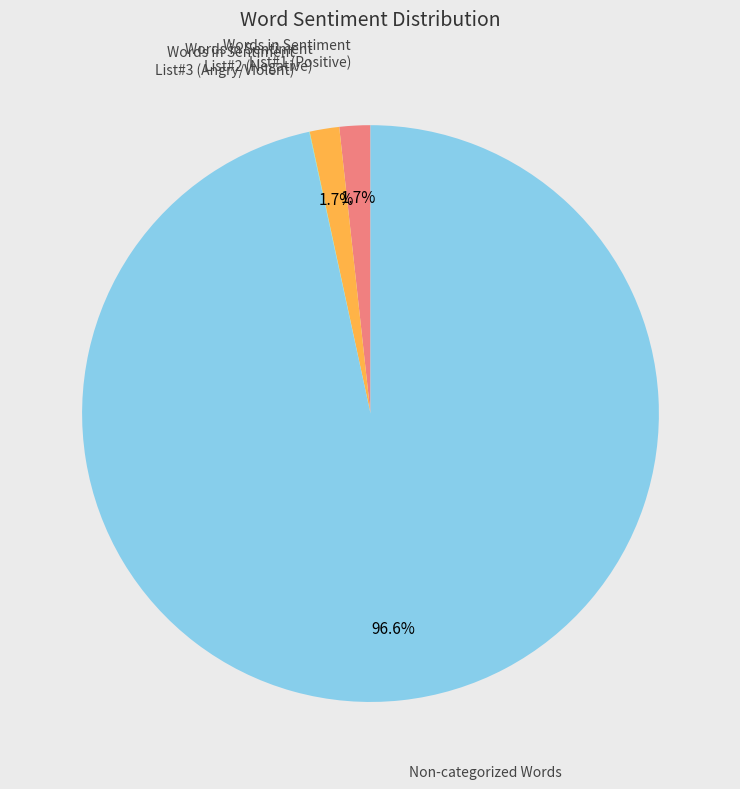

Is the sum of Words in Sentiment List#2 (Negative) and Non-categorized Words greater than half?

Yes